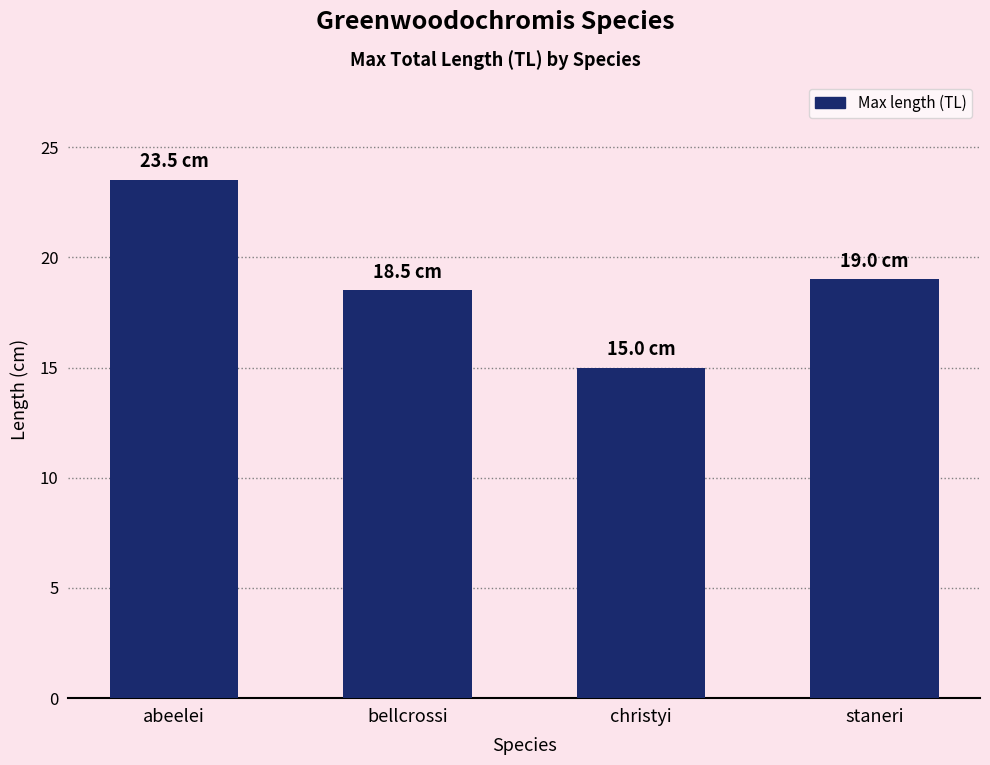

Rank the categories by value from highest to lowest.

abeelei, staneri, bellcrossi, christyi